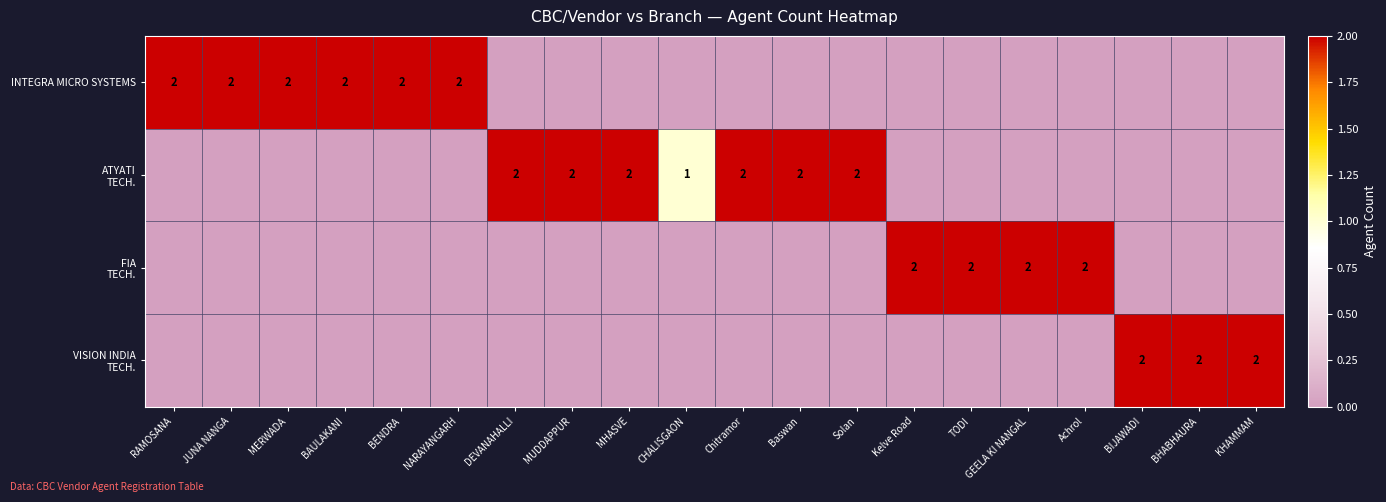

How many distinct data groups are displayed?

4